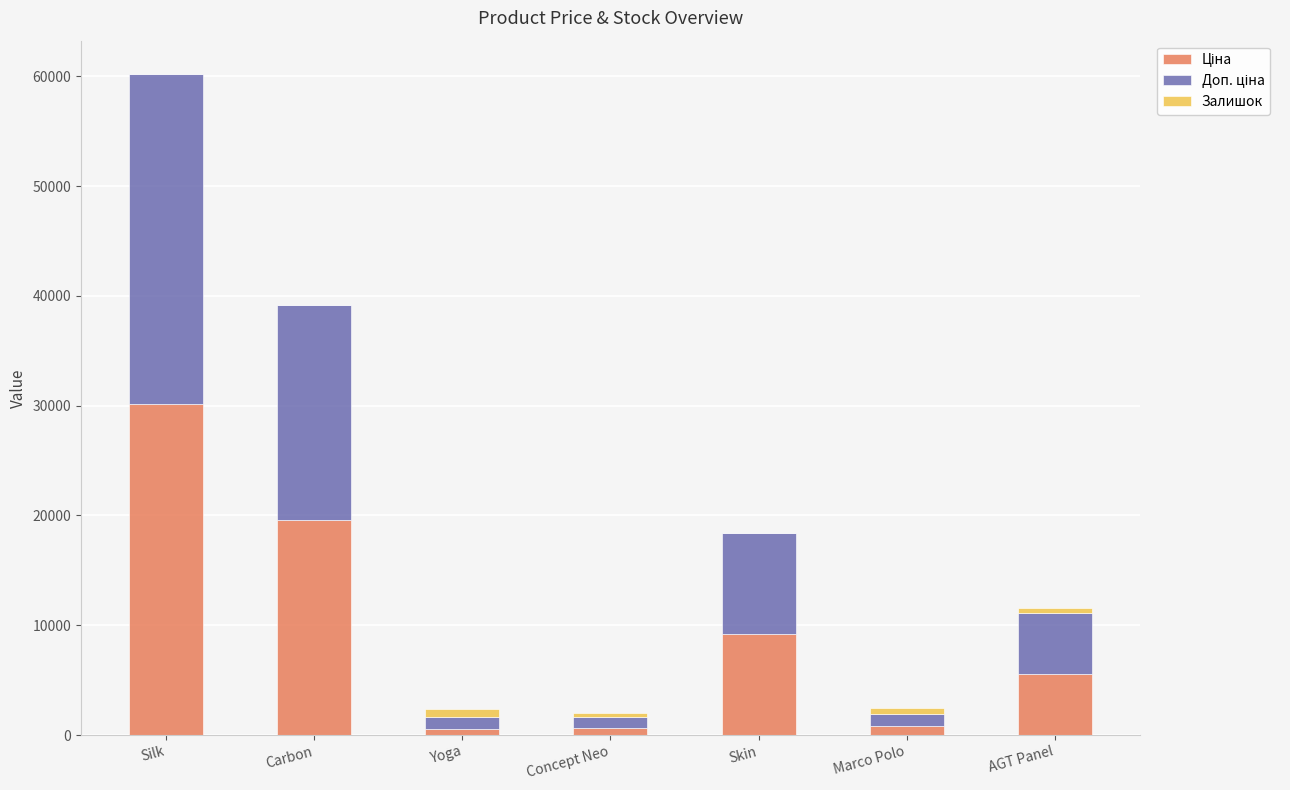

At which category is the sum across all series the highest?

Silk